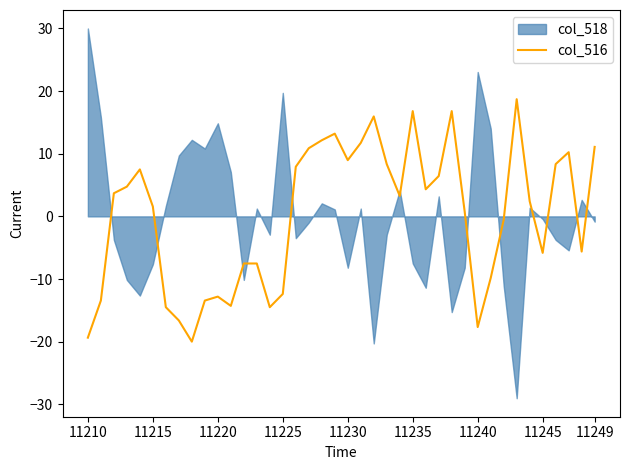

What is the minimum value for col_516?

-20.0